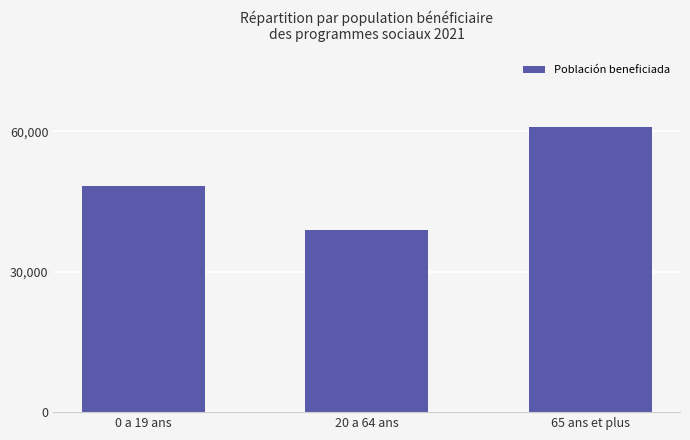

Between 65 ans et plus and 0 a 19 ans, which is larger?

65 ans et plus